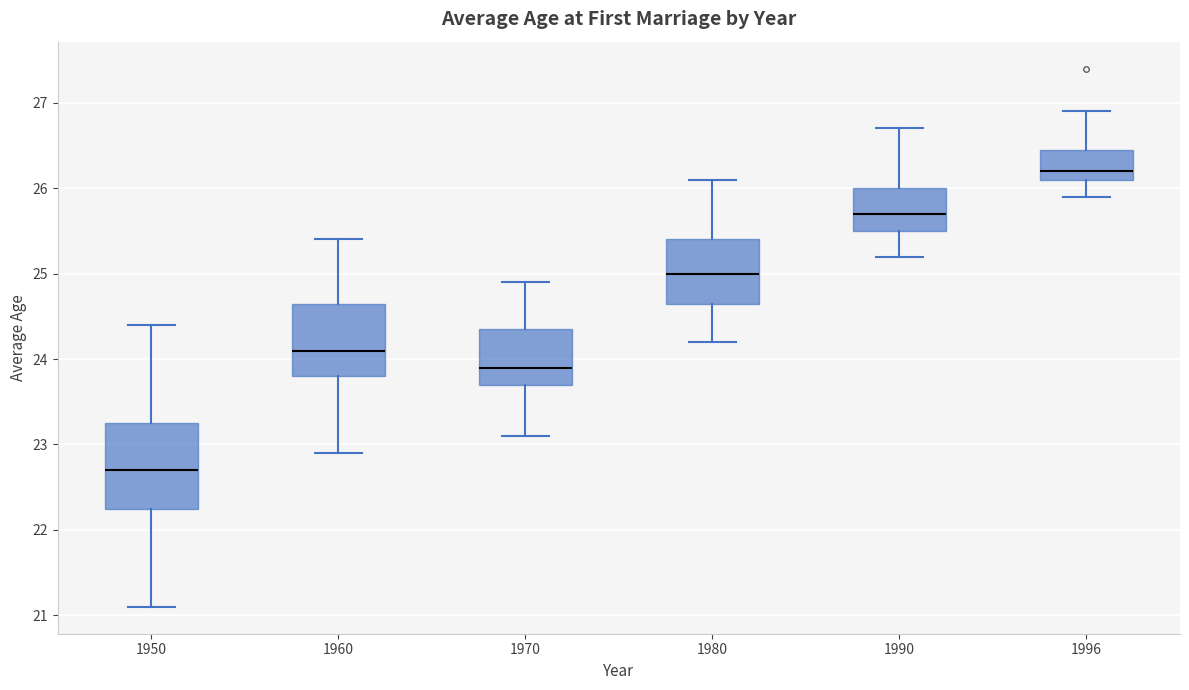

Comparing the boxes themselves (not the whiskers), which one is the tallest?

1950